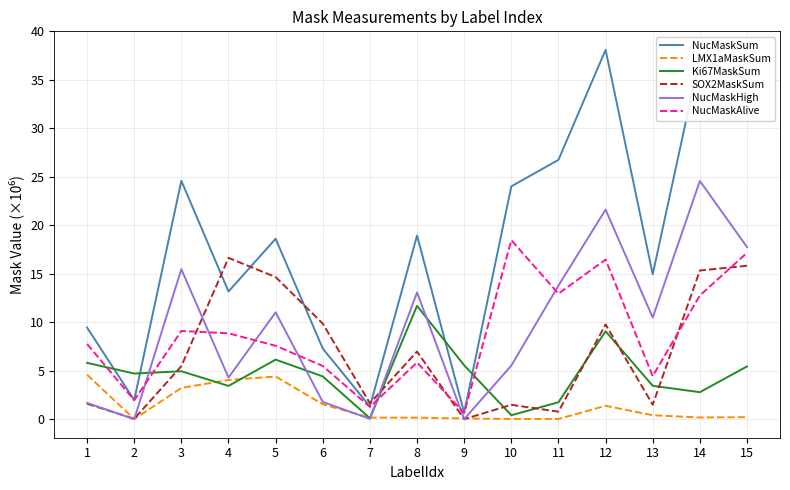

Read the Ki67MaskSum value at 13.

3.5